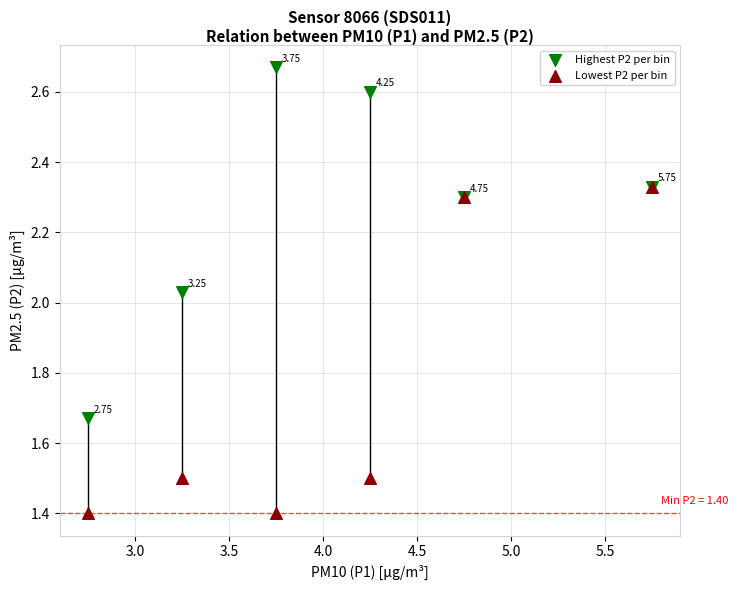

What are all the series names shown in the legend?

Highest P2 per bin, Lowest P2 per bin